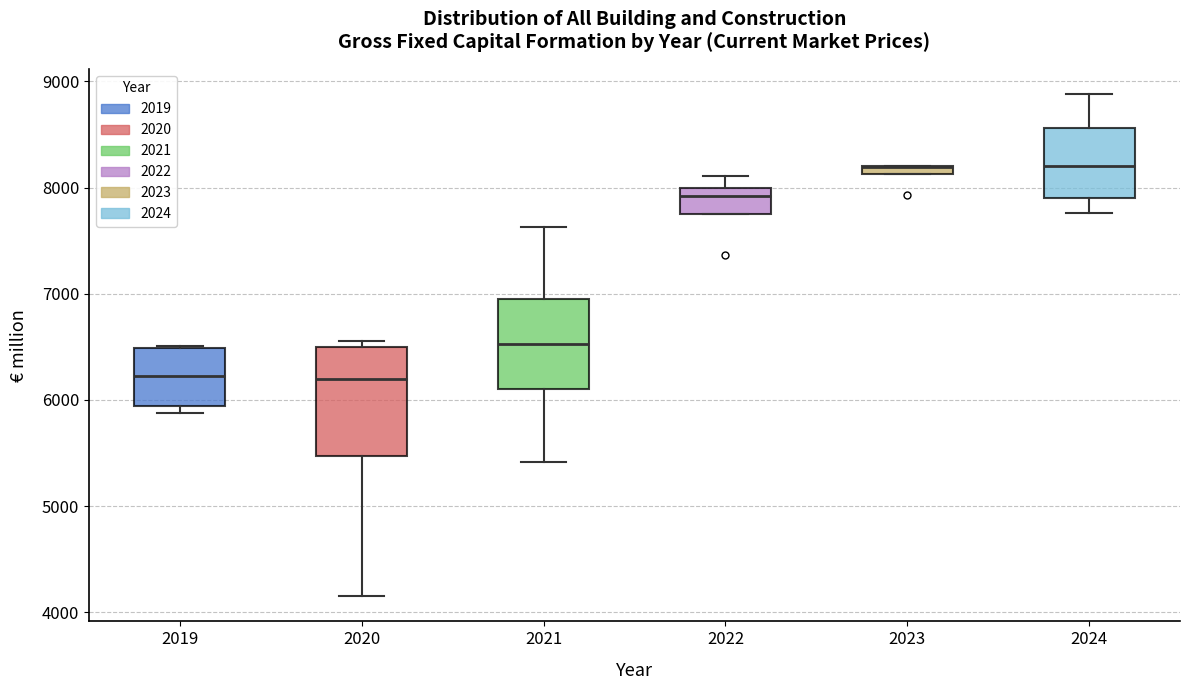

Where is the lower edge of the box at x = 2024 on the y-axis? The values are not printed on the chart, so give them approximately, as read against the axis.

7900